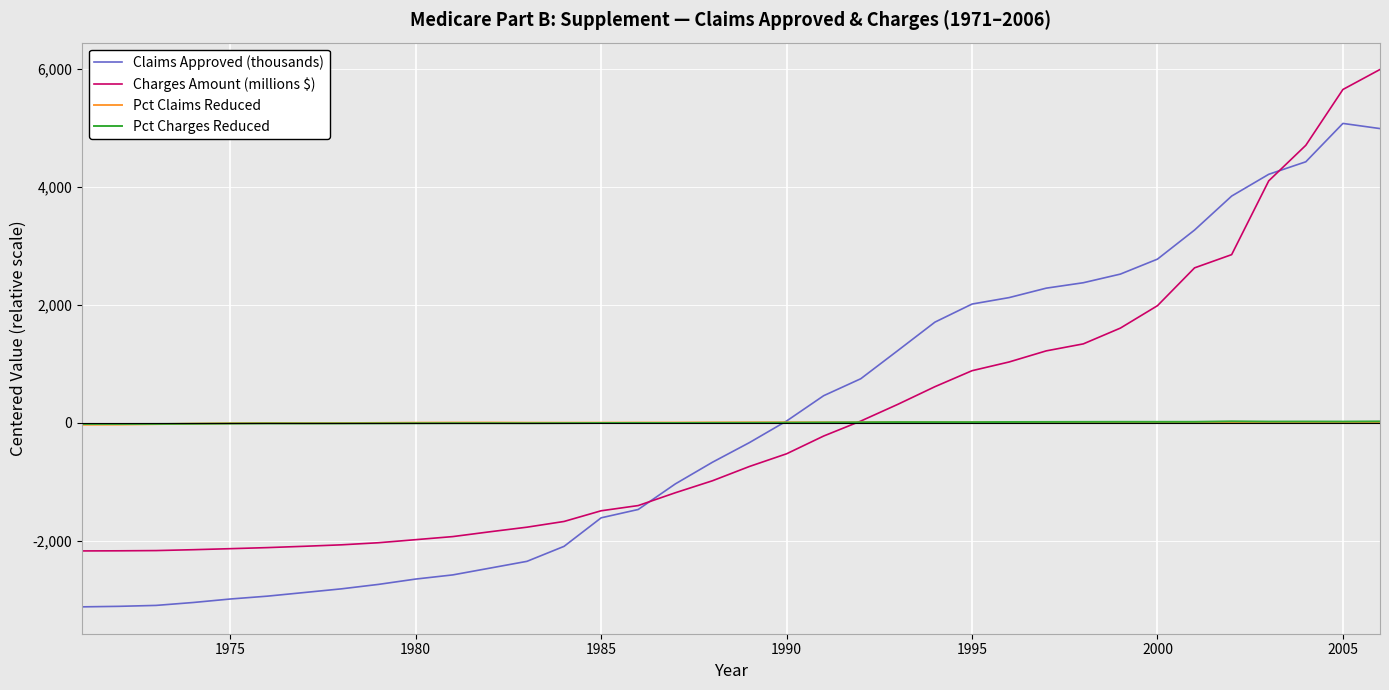

What is the smallest value displayed?

-3124.9